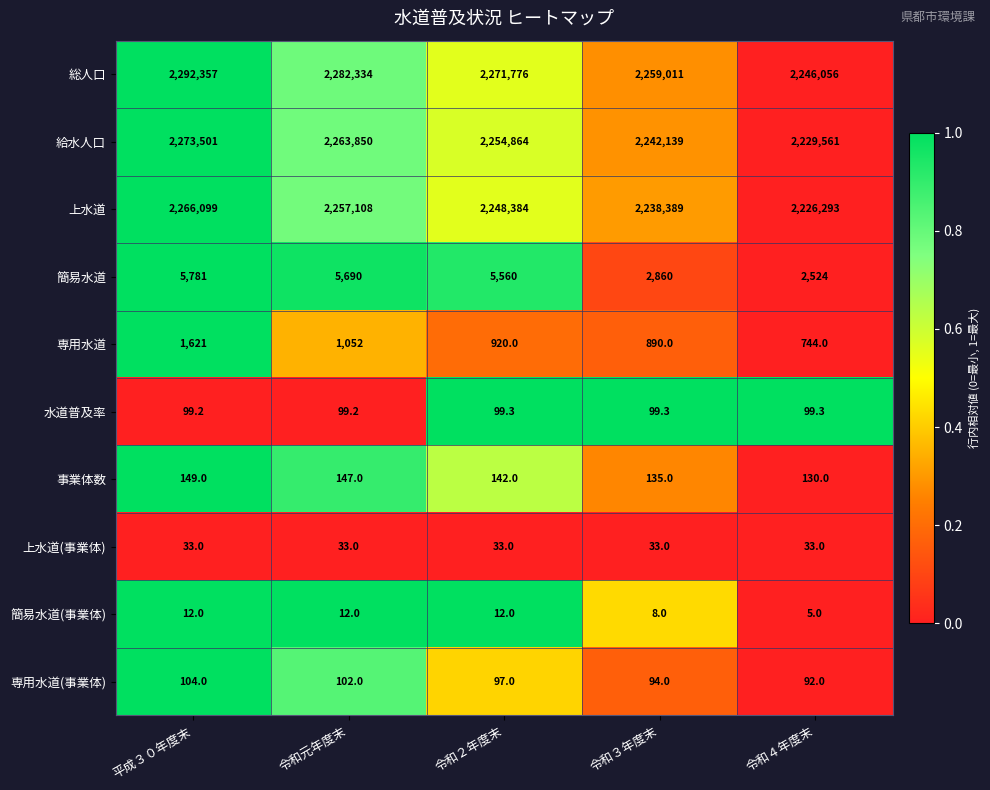

Which category has the highest value across all series?

平成３０年度末